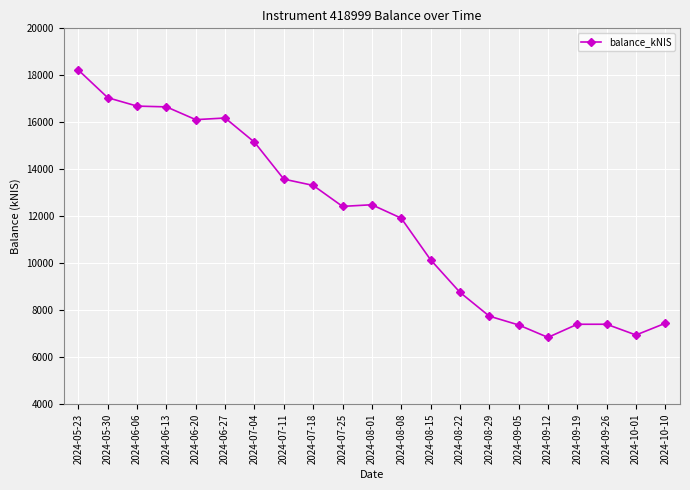

Is it true that the value at 2024-10-01 is 2496.0?

False